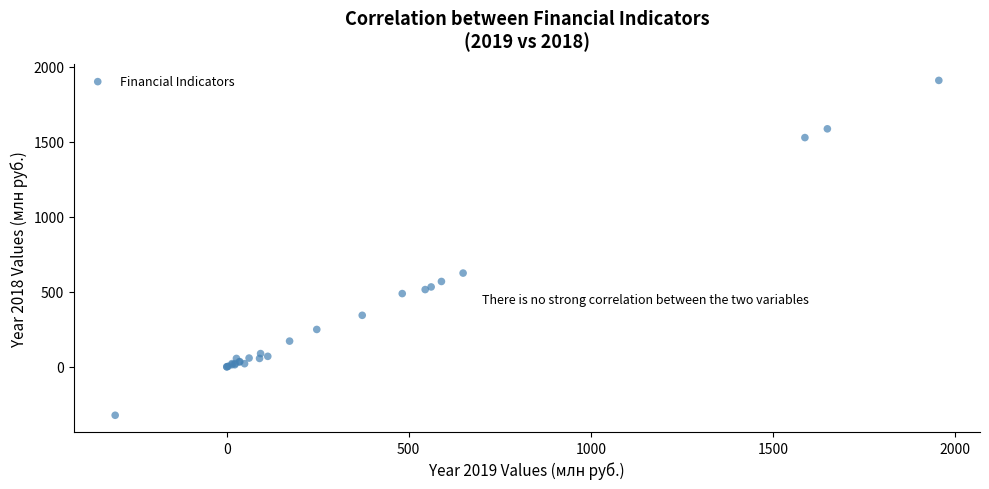

What Y value in the scatter plot is closest to 792?

624.7